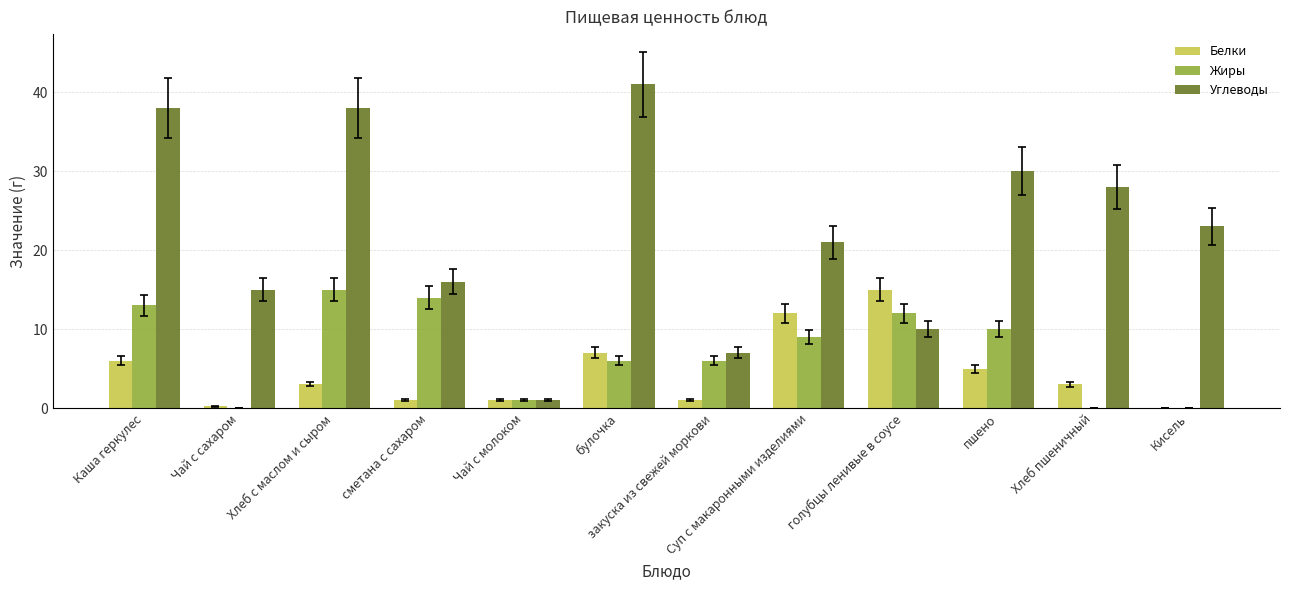

At which label does Углеводы reach its peak?

булочка